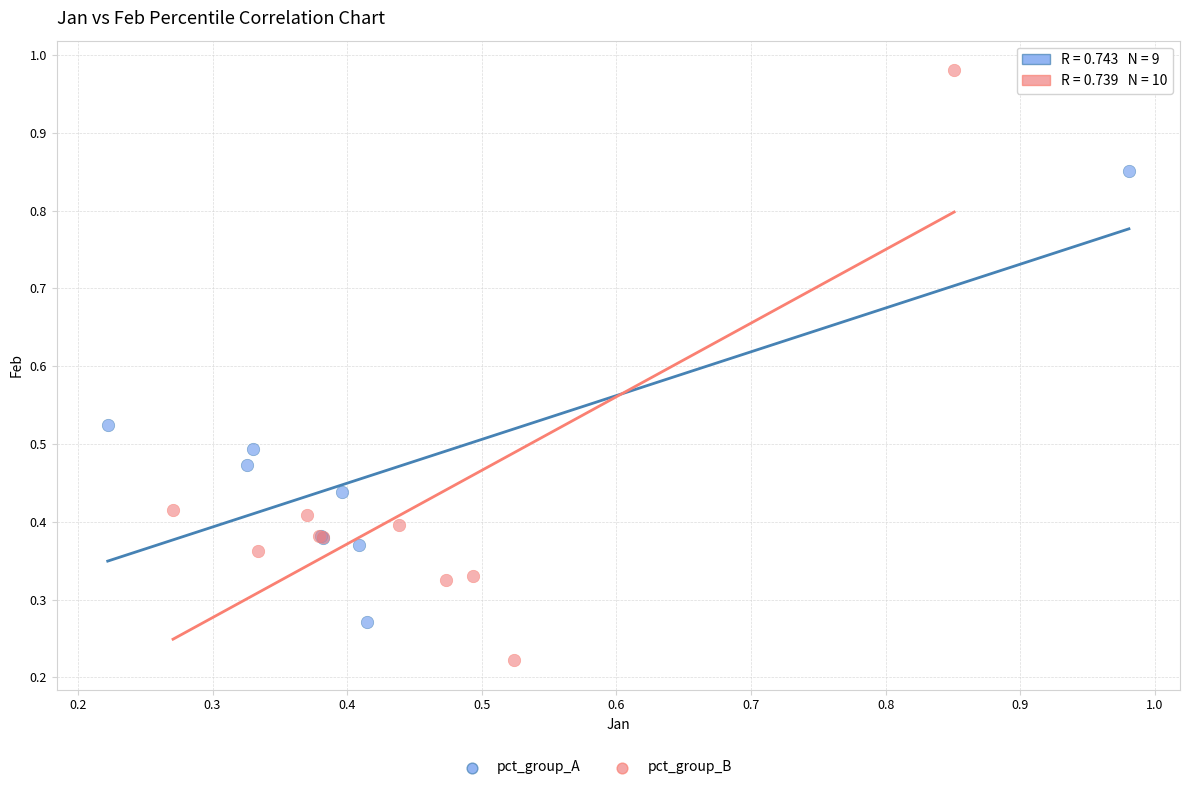

Which series reaches the minimum Y coordinate?

pct_group_B